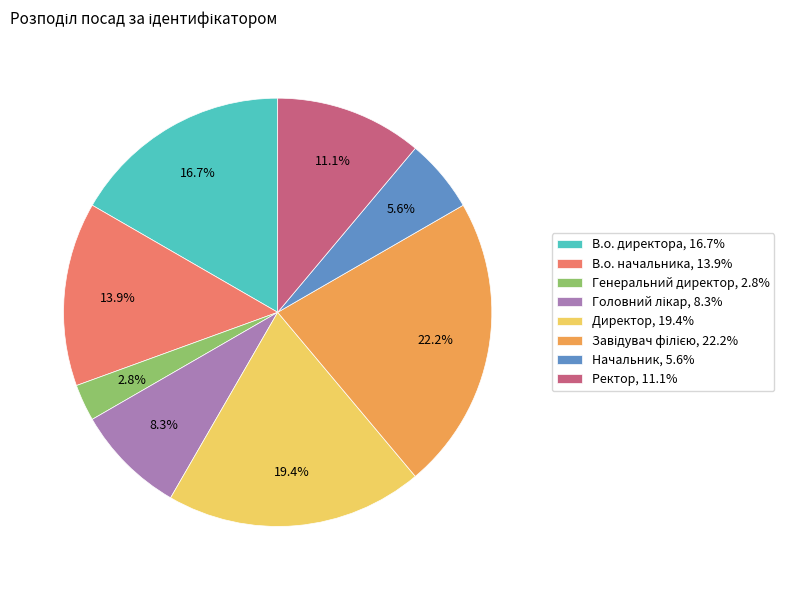

True or false: Генеральний директор accounts for 3% of the total.

True